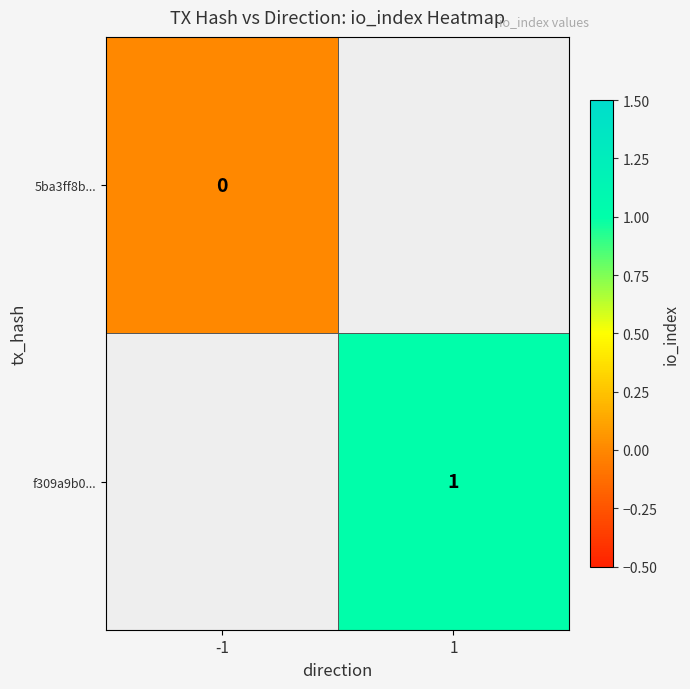

What is the greatest value displayed?

1.0